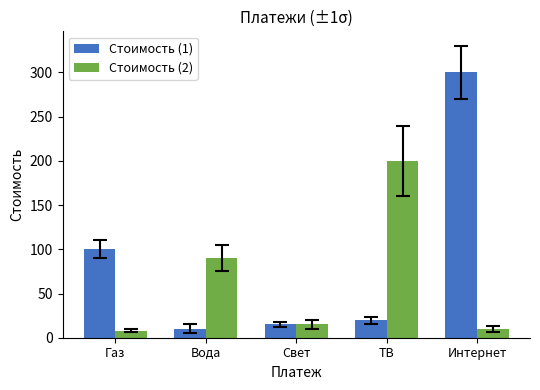

Does the chart contain stacked bars?

No